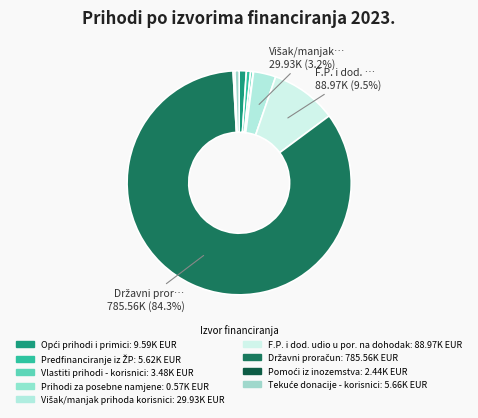

Is it true that Pomoći iz inozemstva is 0% of the pie?

True